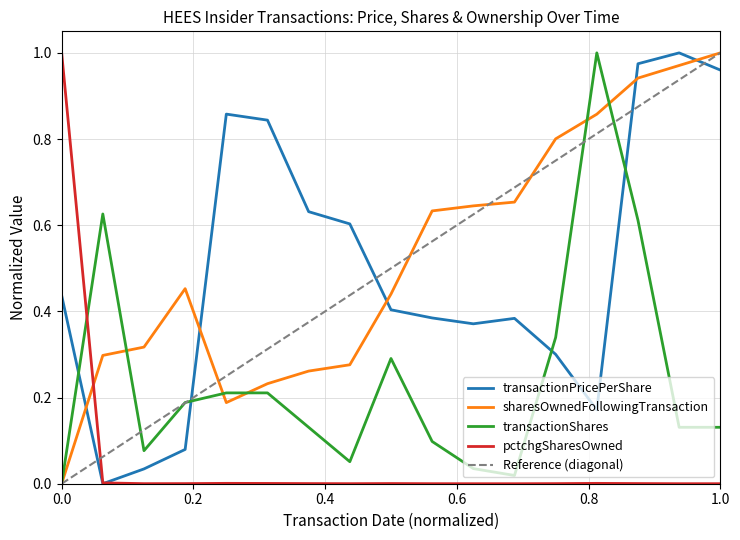

How many intersections are there between pctchgSharesOwned and sharesOwnedFollowingTransaction?

1